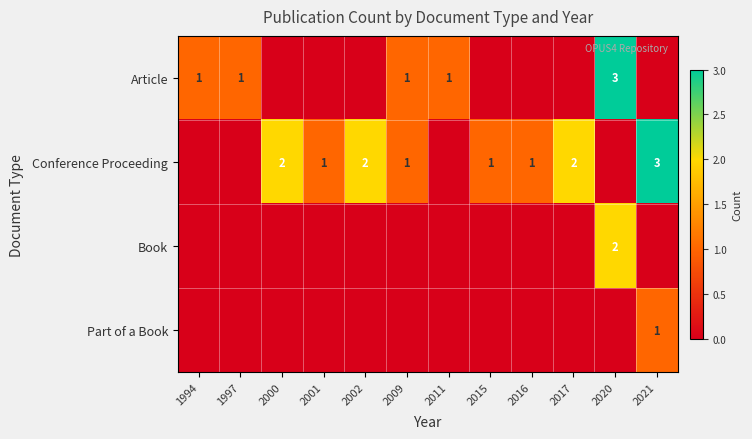

The value of Article at 2020 is 3. True or false?

True